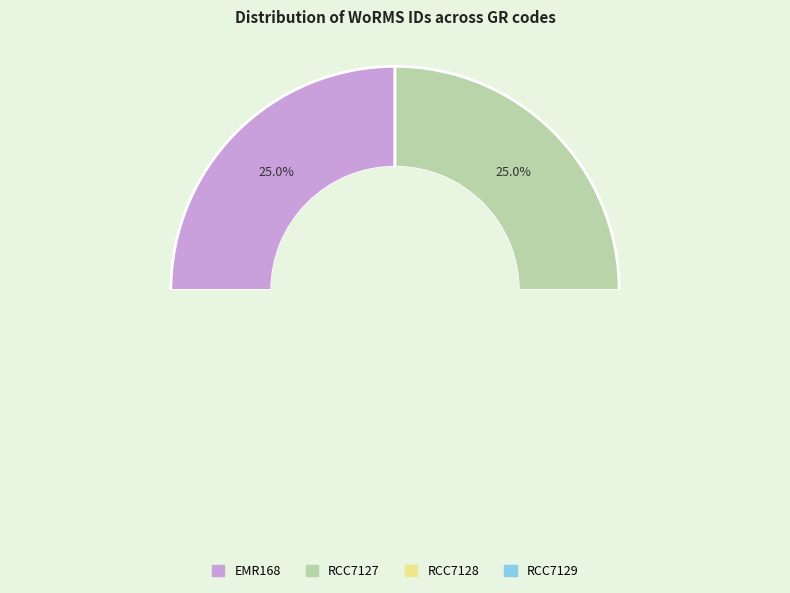

What percentage is the RCC7127 slice, to the nearest percent?

25%